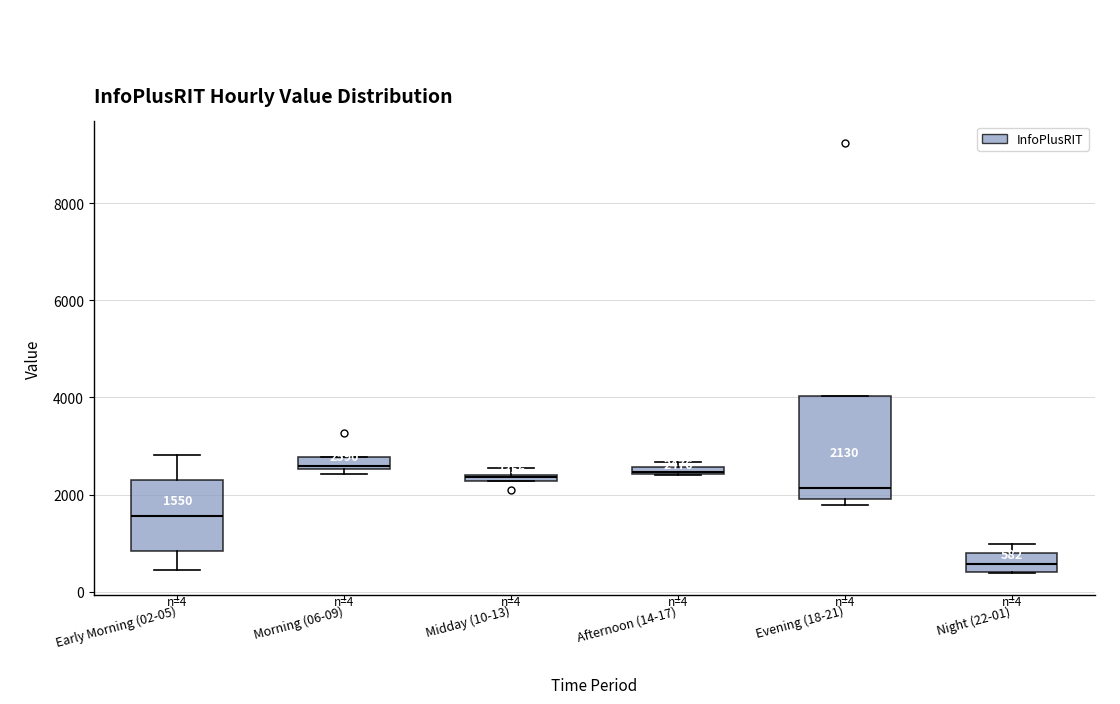

Comparing the boxes themselves (not the whiskers), which one is the tallest?

Evening (18-21)